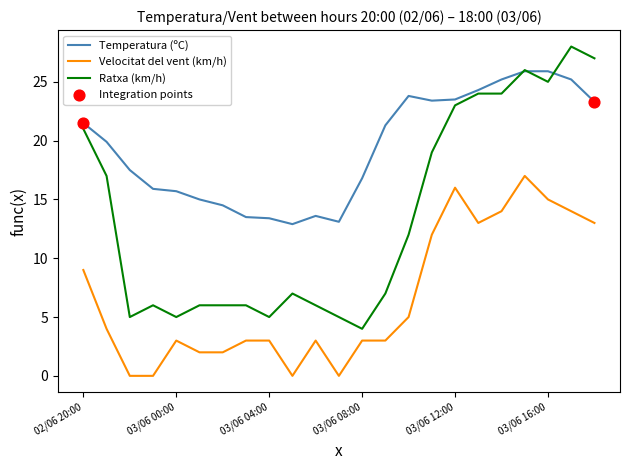

Which series has the widest spread of values?

Ratxa (km/h)